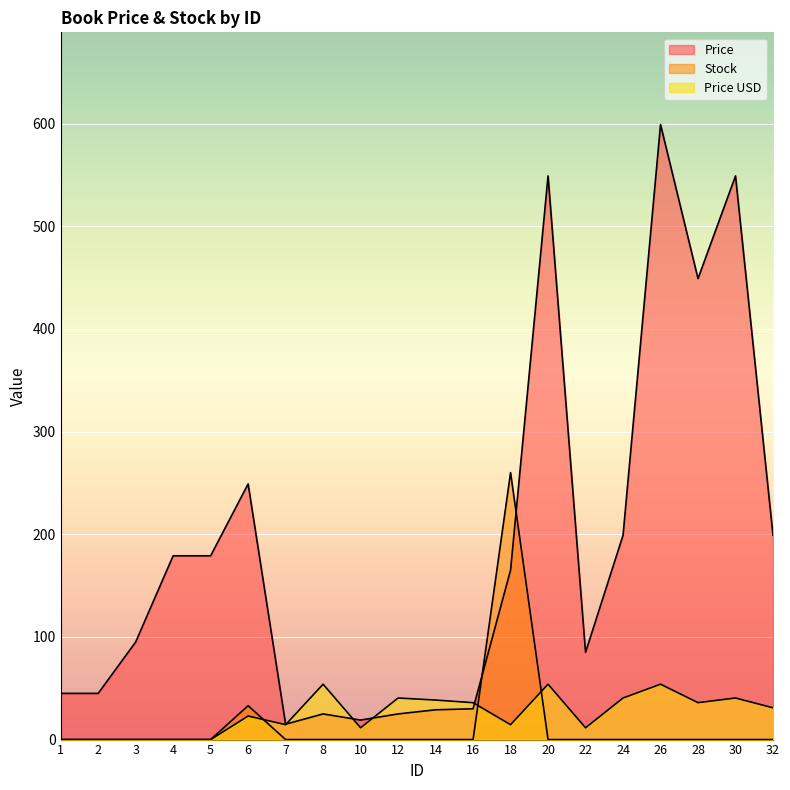

Where is the first local minimum for Price?

7